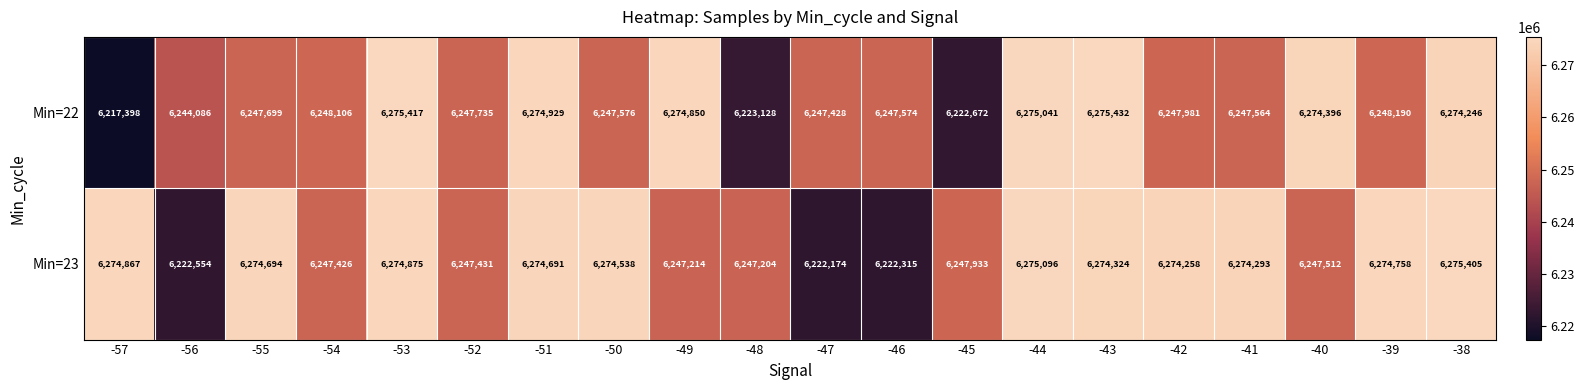

What is the difference between the second highest and minimum values in the Min=22 series?

58019